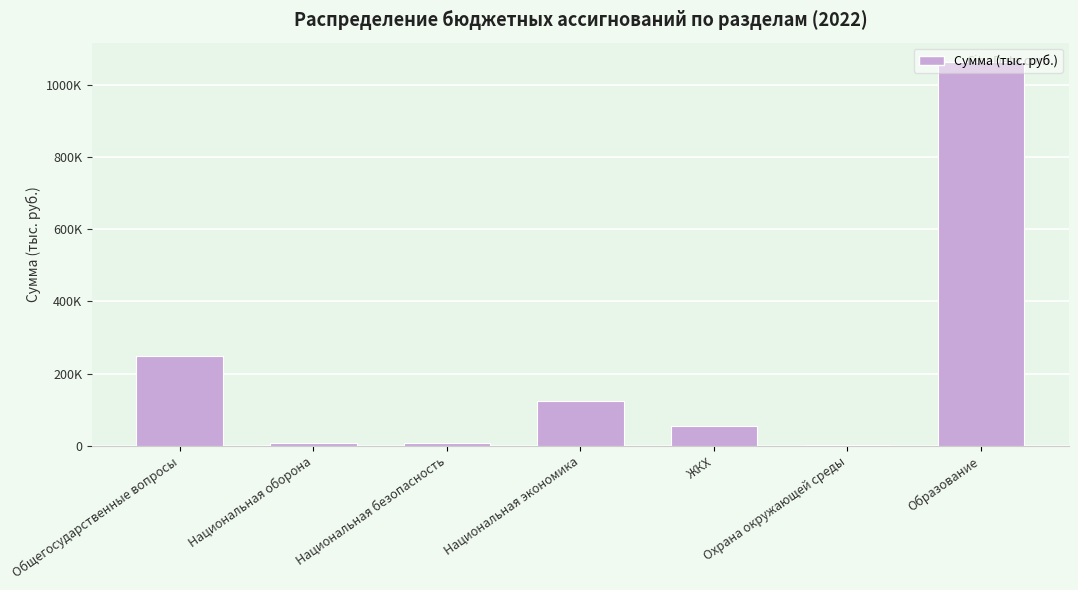

What is the change in value from Национальная безопасность to Образование?

+1057569.3